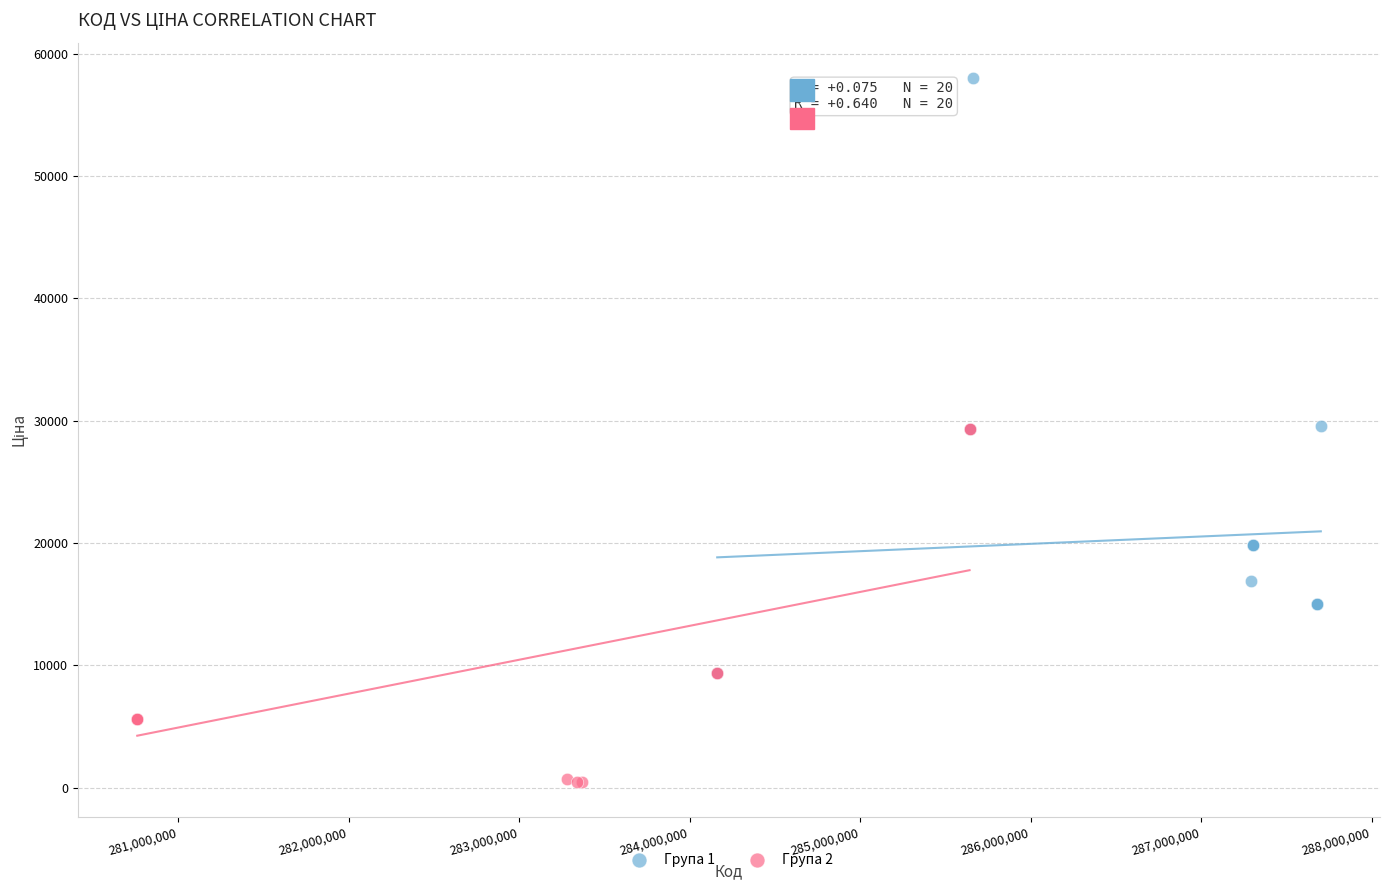

Which series reaches the minimum Y coordinate?

Група 2